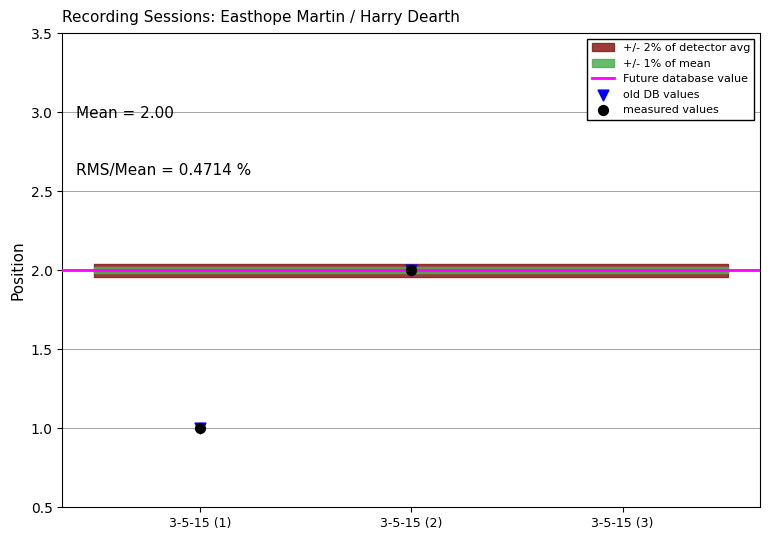

Which has a higher value, 3-5-15 (1) or 3-5-15 (2)?

3-5-15 (2)